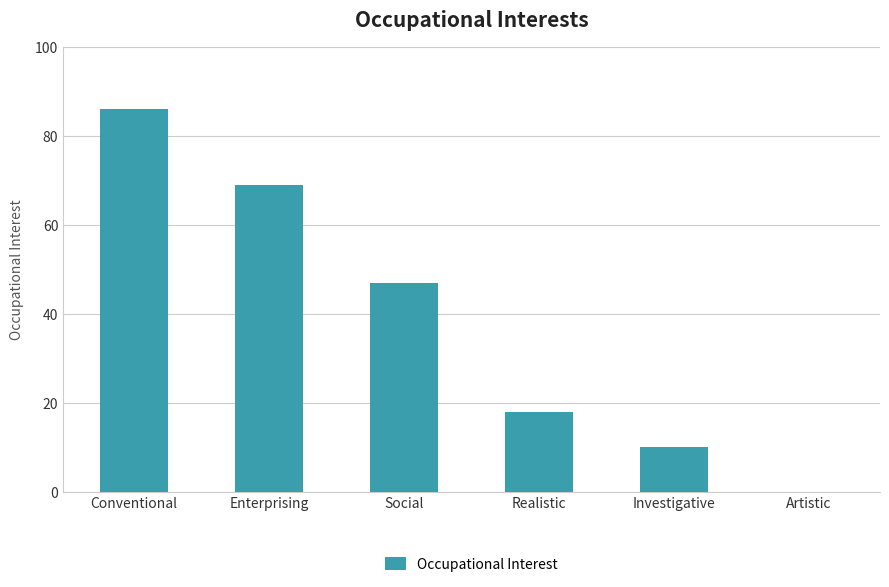

At which category does the chart reach its peak across all series?

Conventional